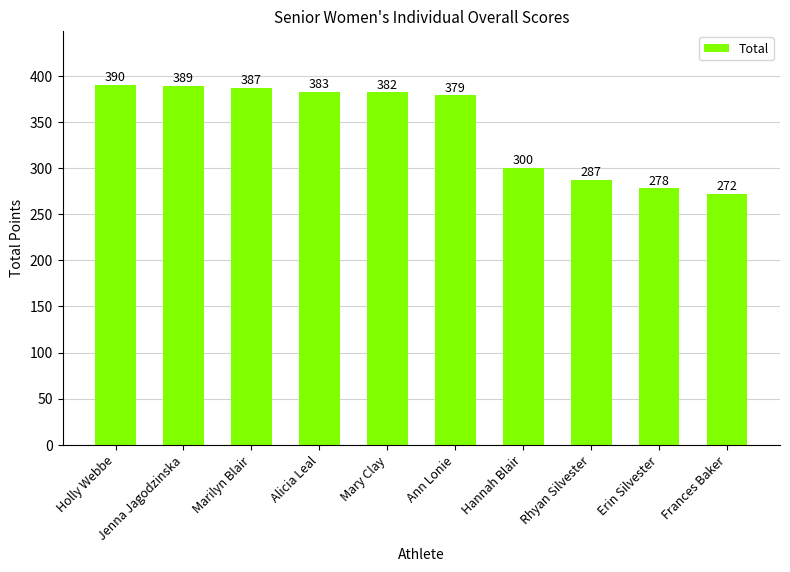

True or false: the data shows 278 at Erin Silvester.

True